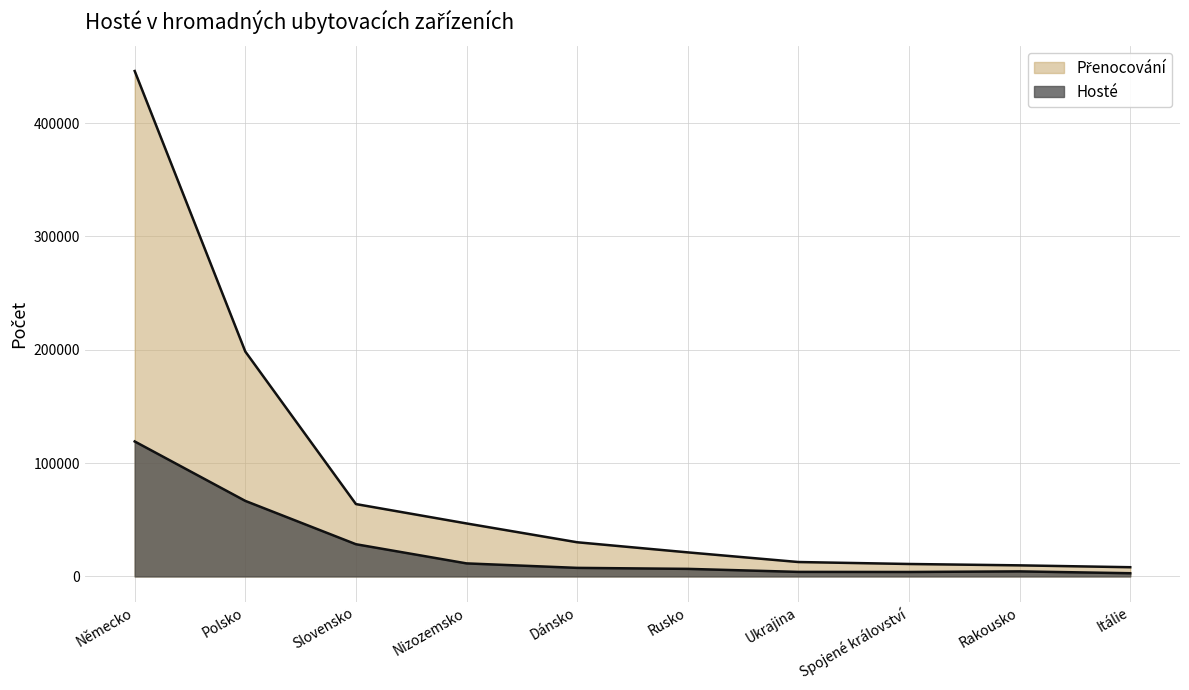

At which label does Přenocování first exceed 30155?

Německo